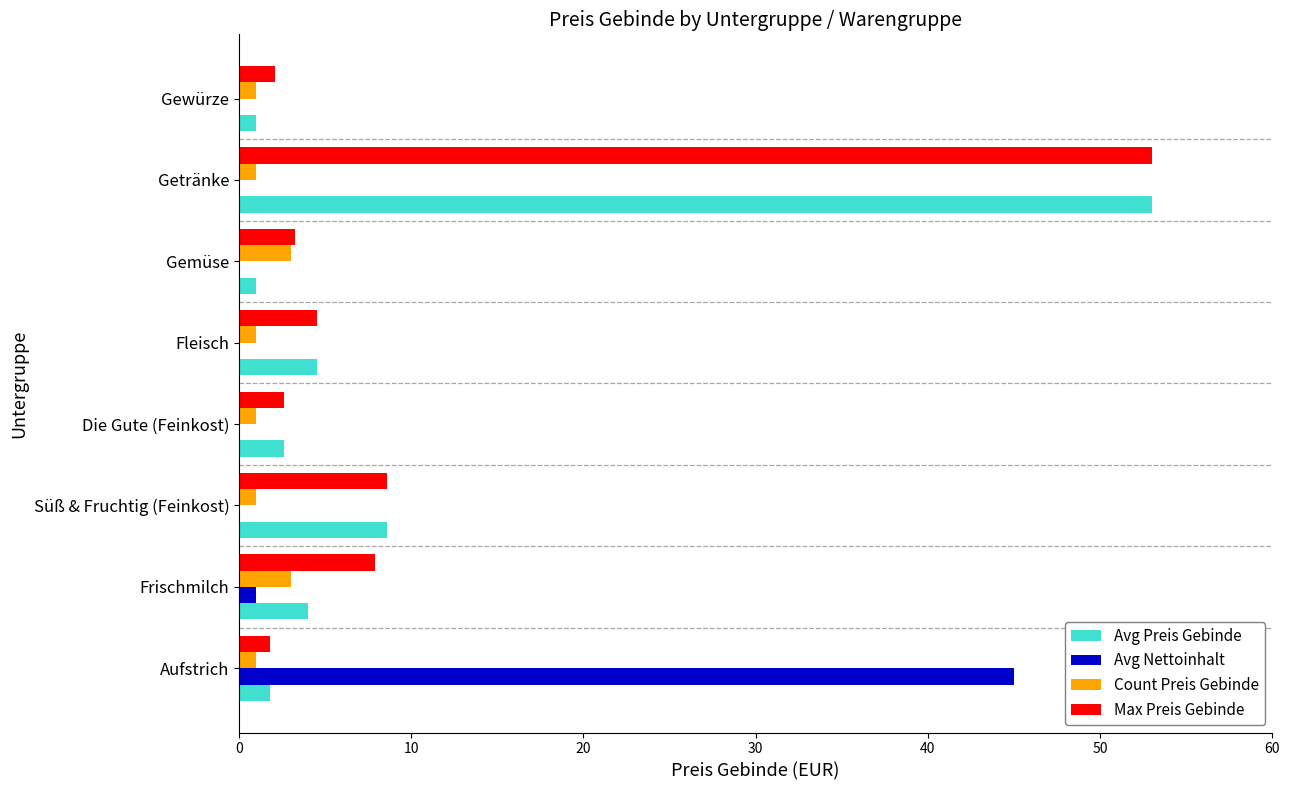

At which category is the sum across all series the highest?

Getränke